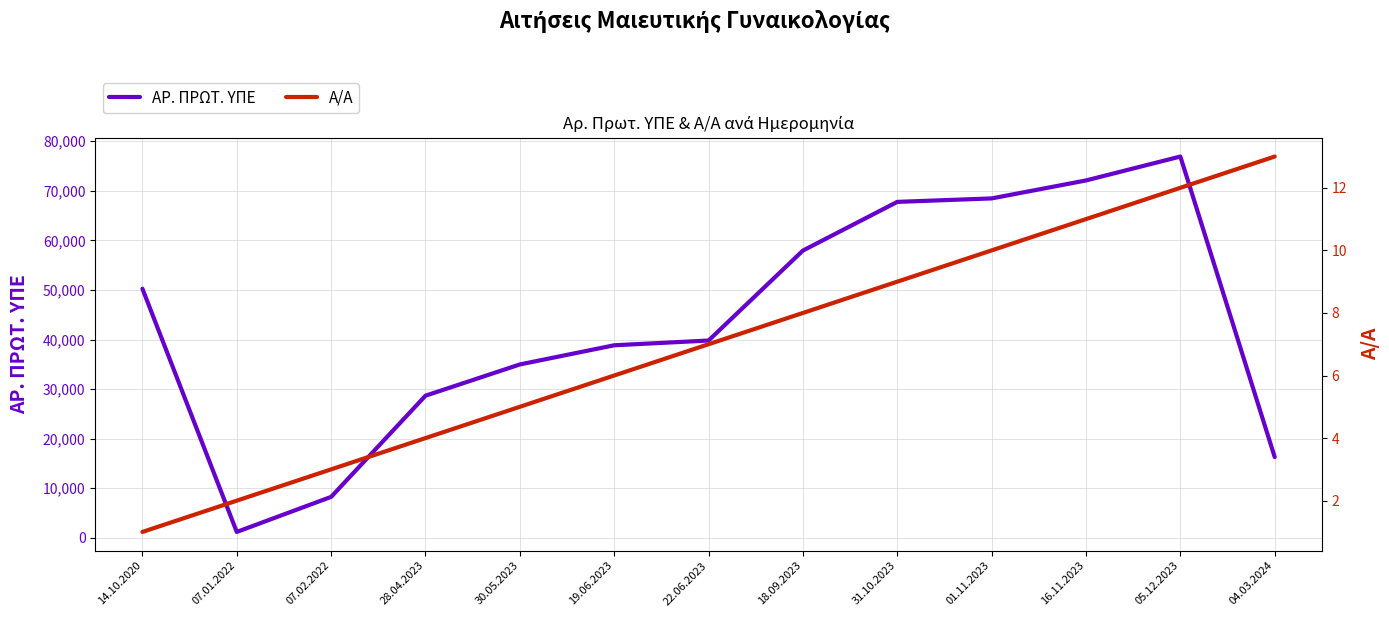

What is the highest value of the ΑΡ. ΠΡΩΤ. ΥΠΕ series?

76913